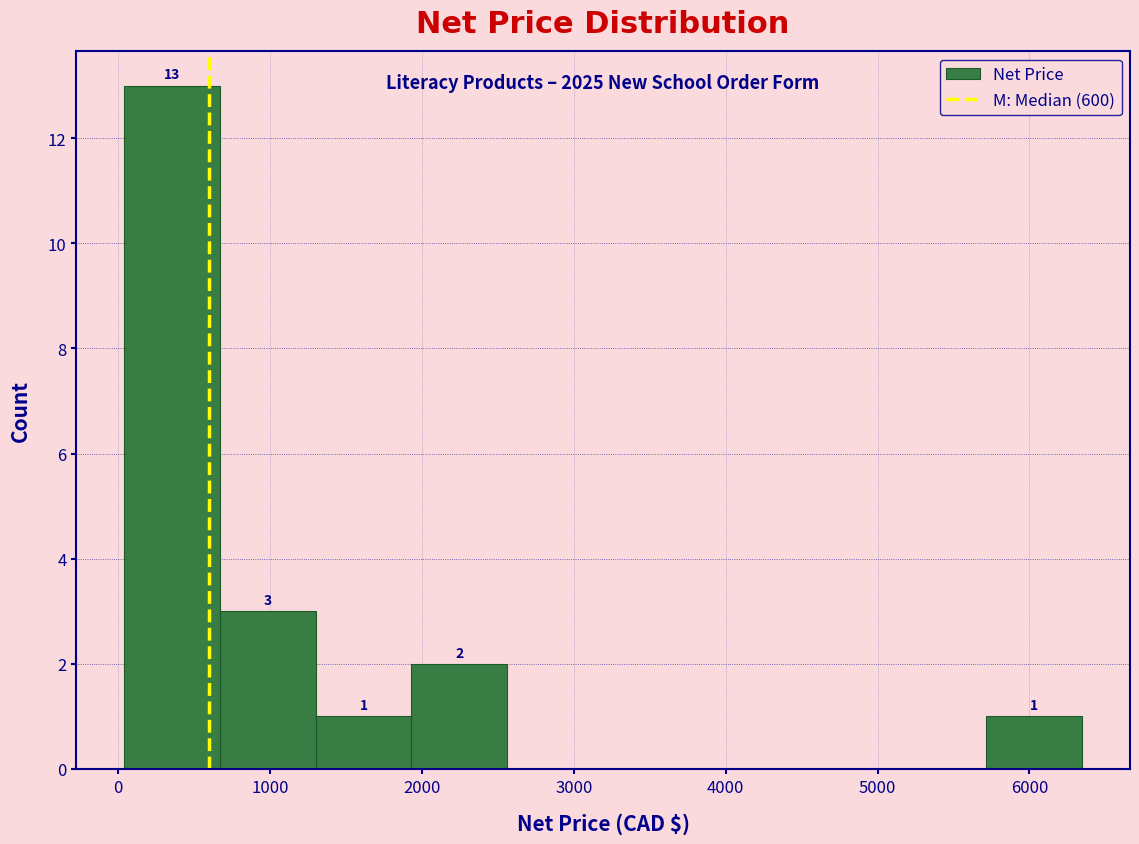

Over which range of the x-axis is the bar tallest?

0 to 700